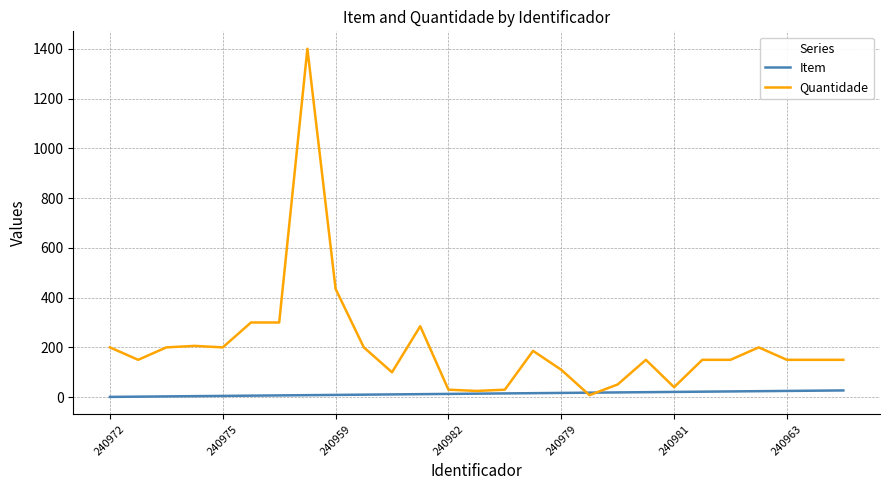

Rank the series by their maximum value, from highest to lowest.

Quantidade, Item